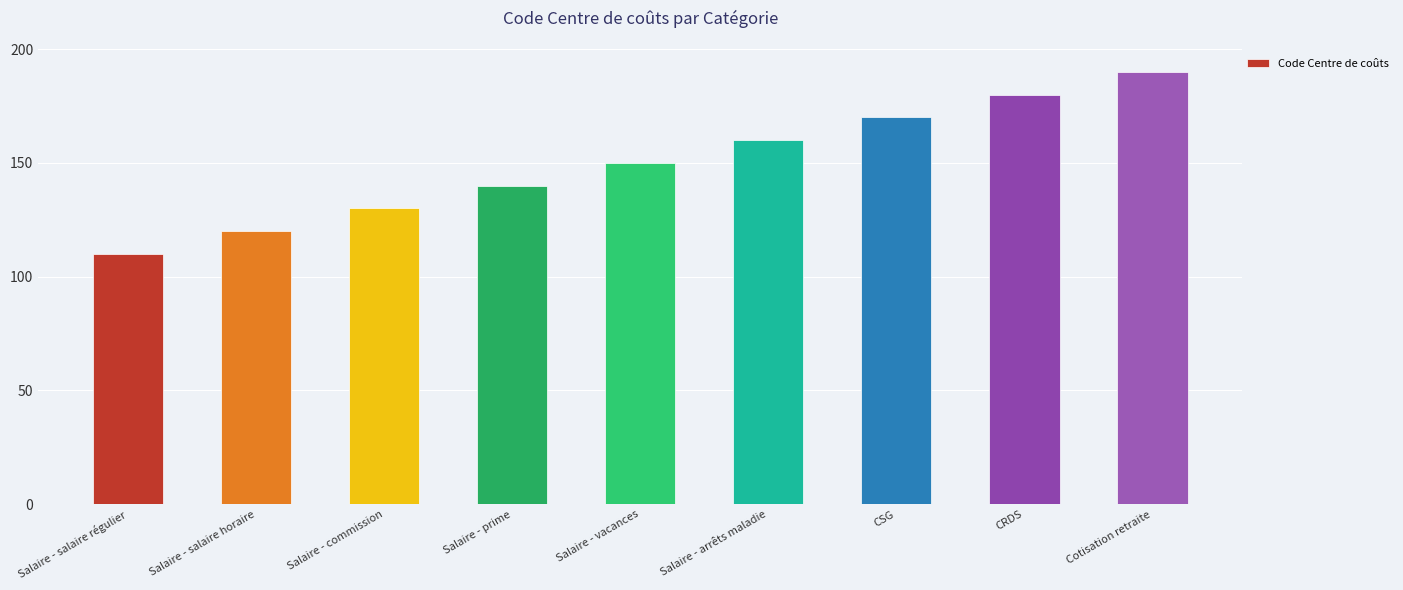

Reading right to left, transcribe all the data shown in this chart.

Cotisation retraite=190	CRDS=180	CSG=170	Salaire - arrêts maladie=160	Salaire - vacances=150	Salaire - prime=140	Salaire - commission=130	Salaire - salaire horaire=120	Salaire - salaire régulier=110